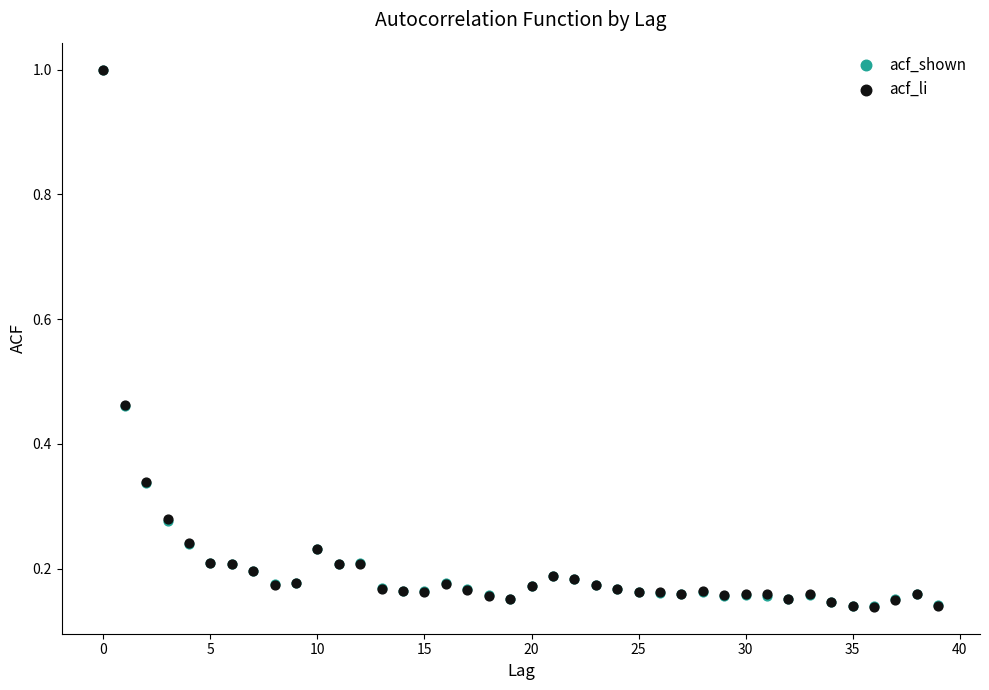

What are all the series names shown in the legend?

acf_shown, acf_li